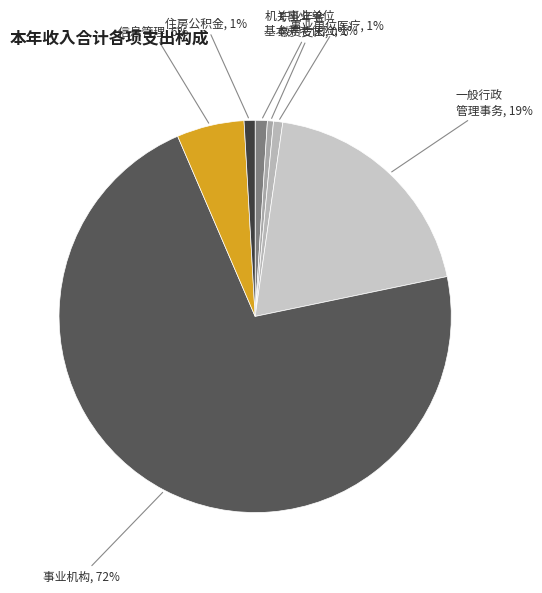

Combined, do 机关事业单位 基本养老保险, 1% and 职业年金 缴费支出, 0% account for over 50%?

No